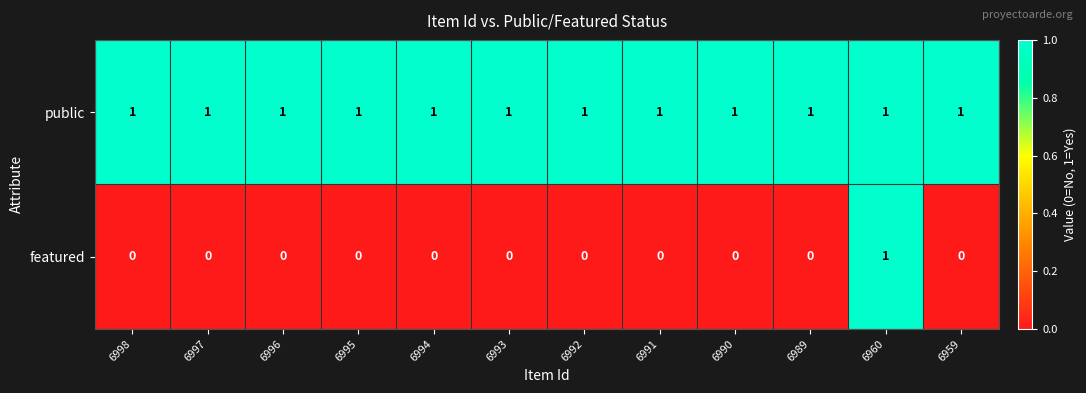

What is the spread (max minus min) of values at 6959?

1